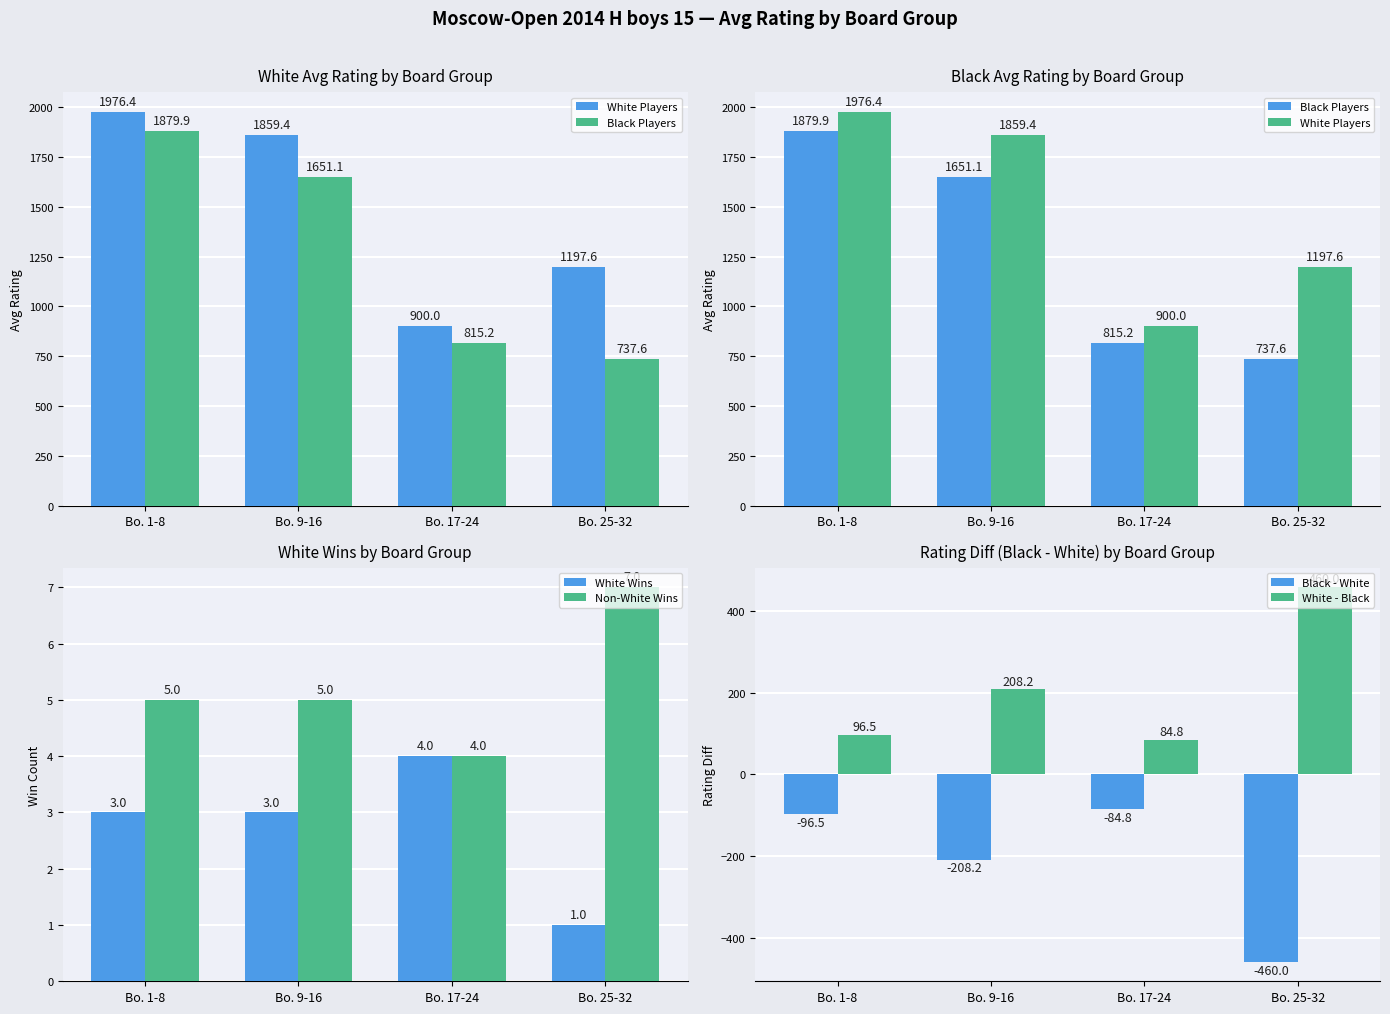

Reading left to right, list all the values displayed in this chart.

White Players: 1976.4	1859.4	900.0	1197.6
Black Players: 1879.9	1651.1	815.2	737.6
White Wins: 3.0	3.0	4.0	1.0
Non-White Wins: 5.0	5.0	4.0	7.0
Black - White: -96.5	-208.2	-84.8	-460.0
White - Black: 96.5	208.2	84.8	460.0